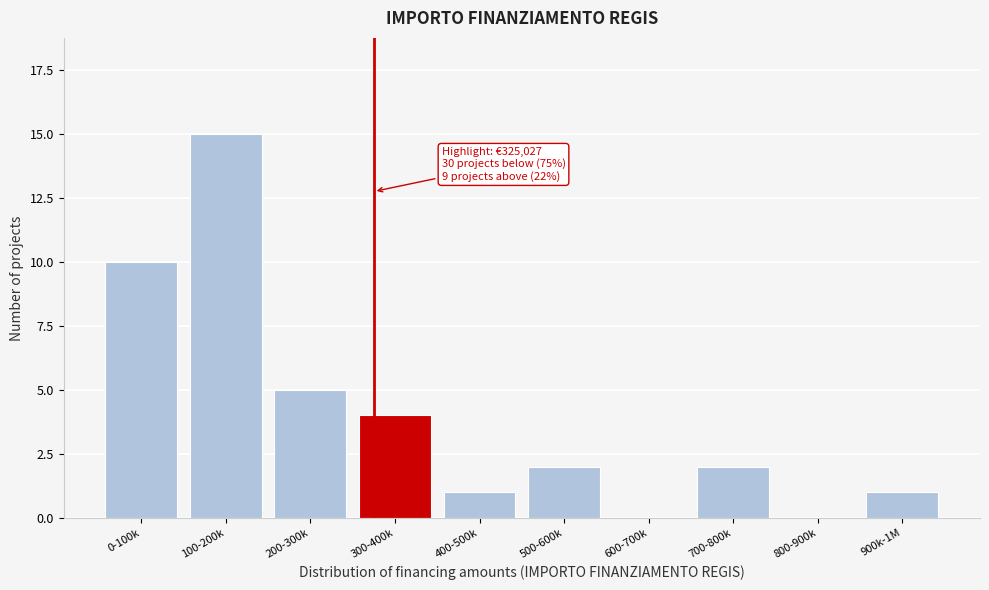

Reading right to left, list all the values displayed in this chart.

900k-1M=1	800-900k=0	700-800k=2	600-700k=0	500-600k=2	400-500k=1	300-400k=4	200-300k=5	100-200k=15	0-100k=10